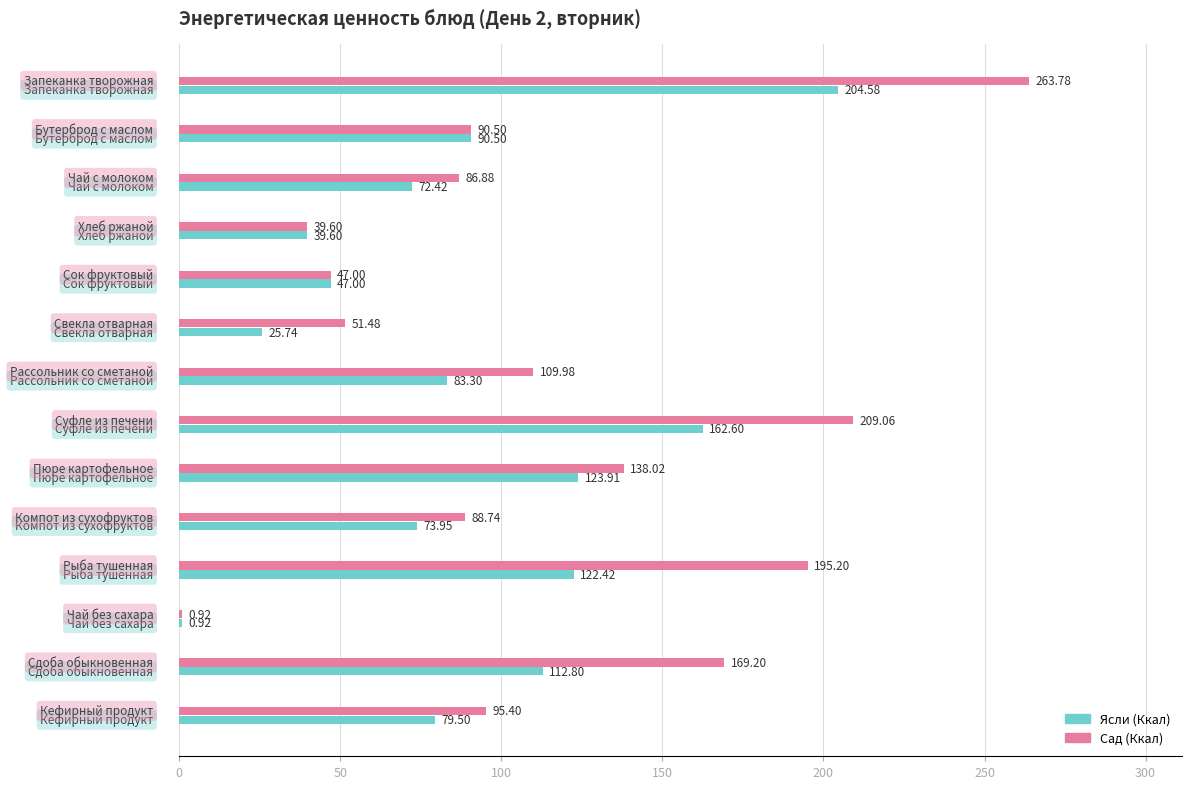

What is the highest value of the Сад (Ккал) series?

263.8